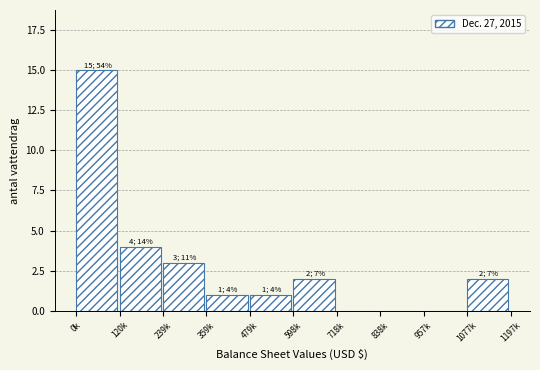

Reading left to right, list all the values displayed in this chart.

0k=15	120k=4	239k=3	359k=1	479k=1	598k=2	718k=0	838k=0	957k=0	1077k=2